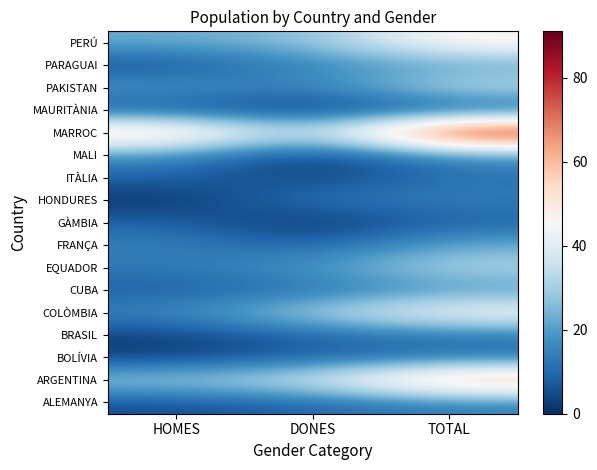

Reading left to right, extract all data points from this chart.

ALEMANYA: HOMES=5	DONES=9	TOTAL=14
ARGENTINA: HOMES=30	DONES=37	TOTAL=67
BOLÍVIA: HOMES=3	DONES=9	TOTAL=12
BRASIL: HOMES=3	DONES=9	TOTAL=12
COLÒMBIA: HOMES=16	DONES=31	TOTAL=47
CUBA: HOMES=8	DONES=11	TOTAL=19
EQUADOR: HOMES=13	DONES=19	TOTAL=32
FRANÇA: HOMES=15	DONES=8	TOTAL=23
GÀMBIA: HOMES=9	DONES=0	TOTAL=9
HONDURES: HOMES=1	DONES=13	TOTAL=14
ITÀLIA: HOMES=9	DONES=3	TOTAL=12
MALI: HOMES=18	DONES=0	TOTAL=18
MARROC: HOMES=62	DONES=29	TOTAL=91
MAURITÀNIA: HOMES=6	DONES=1	TOTAL=7
PAKISTAN: HOMES=20	DONES=14	TOTAL=34
PARAGUAI: HOMES=5	DONES=16	TOTAL=21
PERÚ: HOMES=23	DONES=26	TOTAL=49